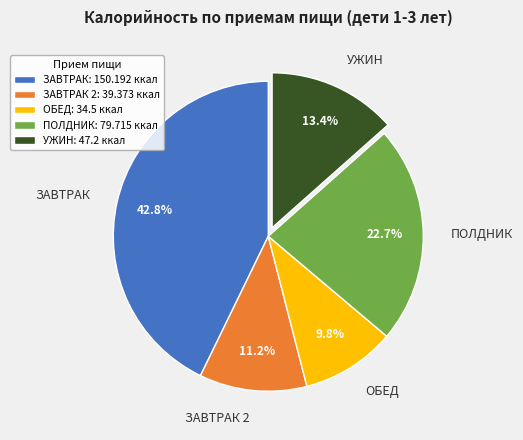

Rank the categories by value from highest to lowest.

ЗАВТРАК, ПОЛДНИК, УЖИН, ЗАВТРАК 2, ОБЕД